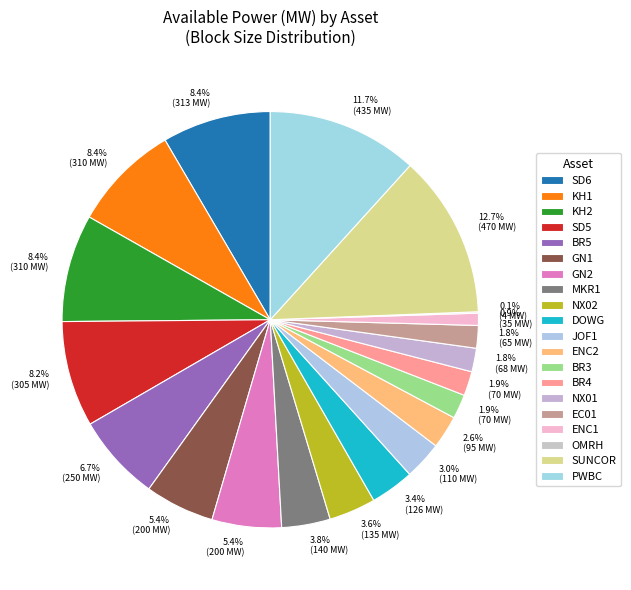

The ENC2 slice represents 3% of the pie. True or false?

True